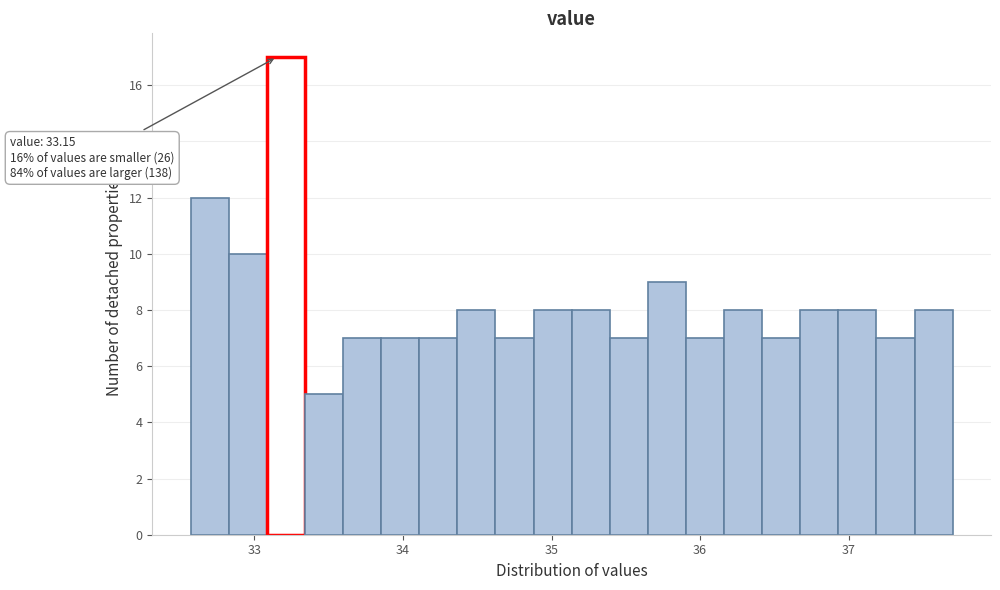

Read against the x-axis, roughly where is the centre of the tallest bar?

33.2